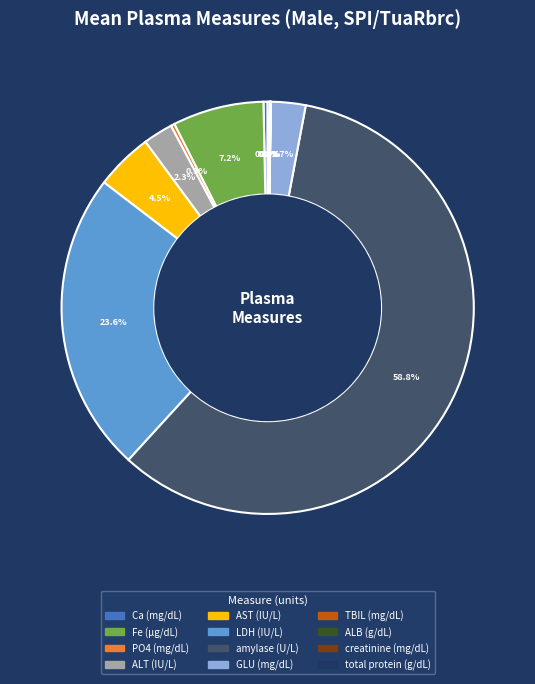

Between Fe (µg/dL) and LDH (IU/L), which is larger?

LDH (IU/L)